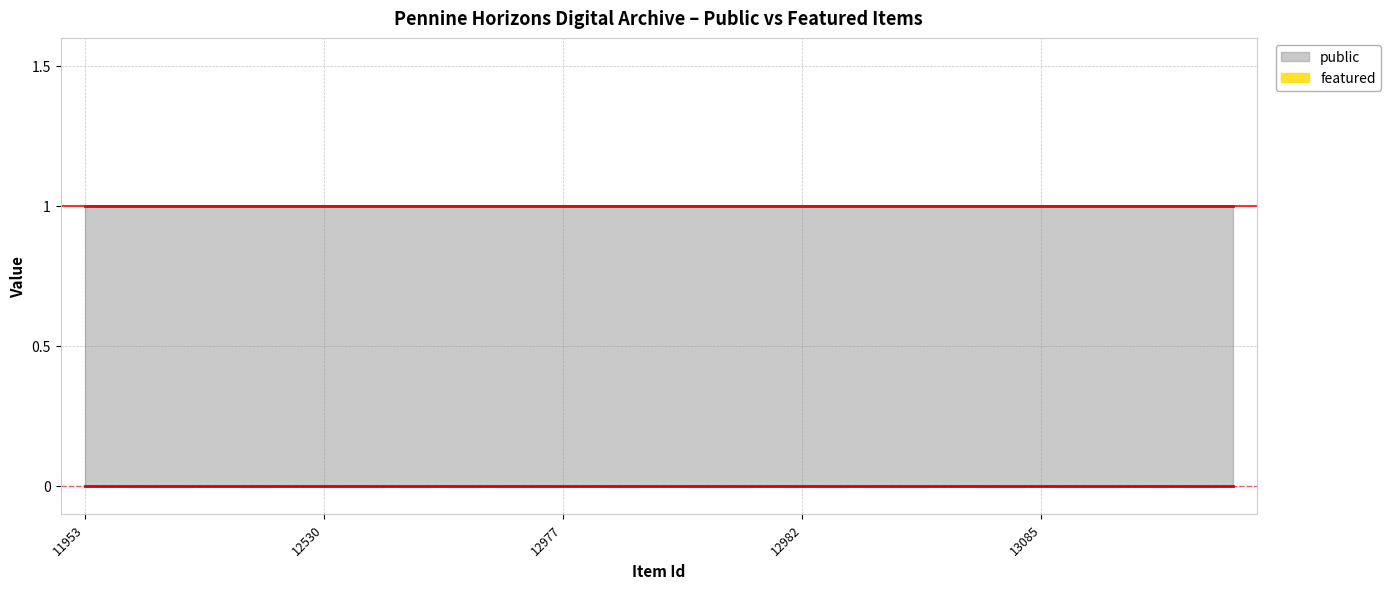

Reading left to right, transcribe all the data shown in this chart.

public: 1	1	1	1	1	1	1	1	1	1	1	1	1	1	1	1	1	1	1	1	1	1	1	1	1
featured: 0	0	0	0	0	0	0	0	0	0	0	0	0	0	0	0	0	0	0	0	0	0	0	0	0